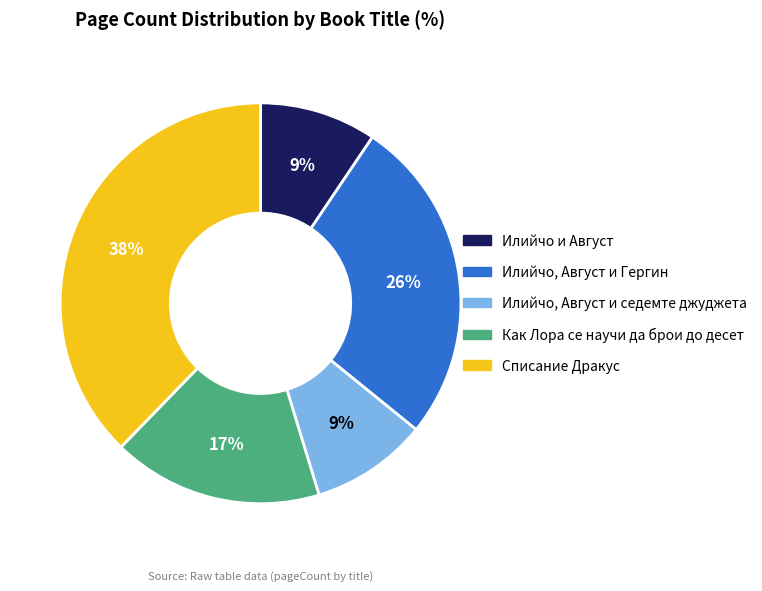

True or false: Илийчо и Август accounts for 9% of the total.

True